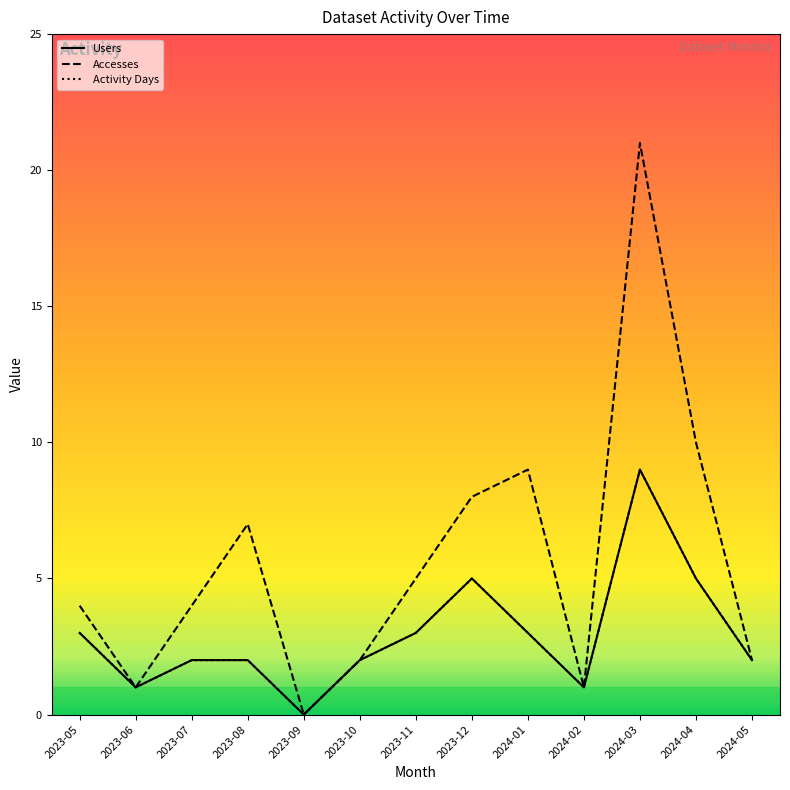

What is the sum of all Accesses values?

74